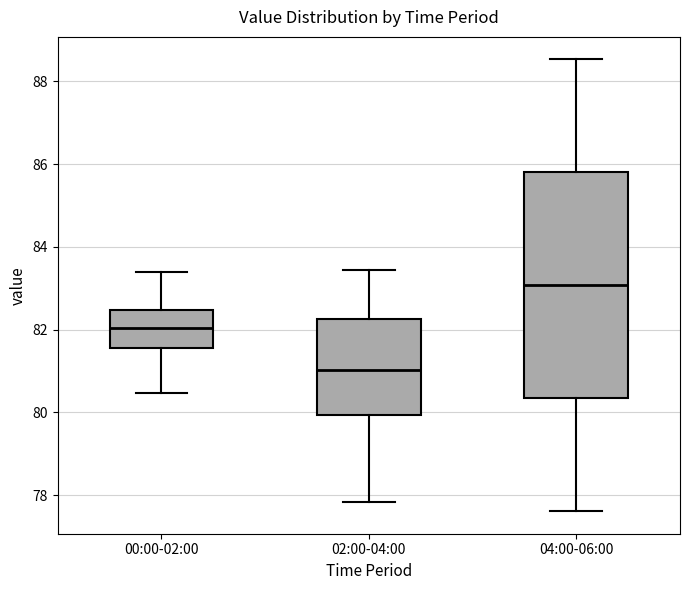

Reading left to right, read every box against the y-axis: the position of its median line, the range the box covers, and the ends of its whiskers. The values are not printed on the chart, so give them approximately, as read against the axis.

00:00-02:00: median 82.0, box 81.6 to 82.4, whiskers 80.4 to 83.4
02:00-04:00: median 81.0, box 80.0 to 82.2, whiskers 77.8 to 83.4
04:00-06:00: median 83.0, box 80.4 to 85.8, whiskers 77.6 to 88.6